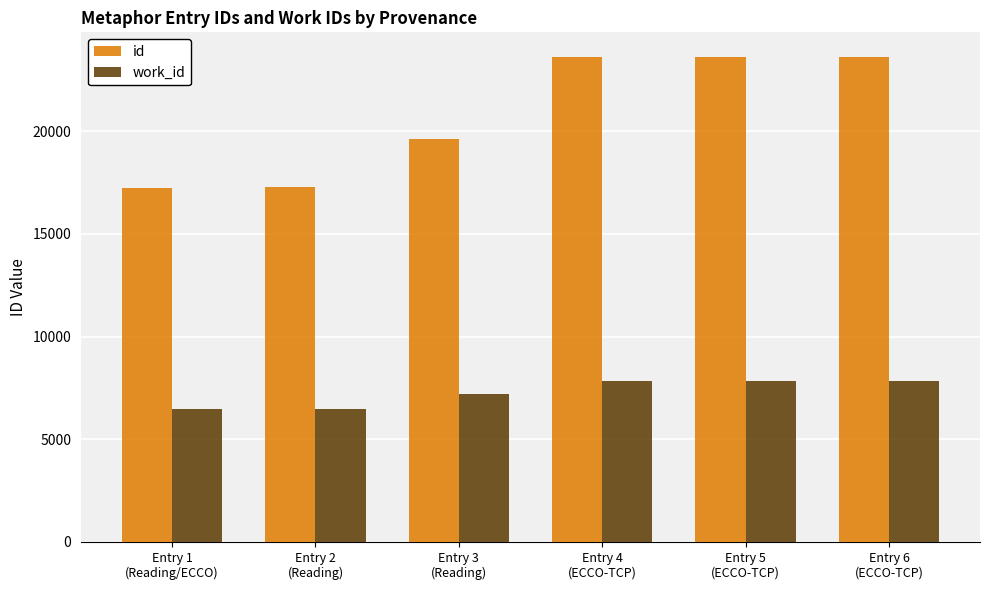

Which series has the largest range (max minus min)?

id